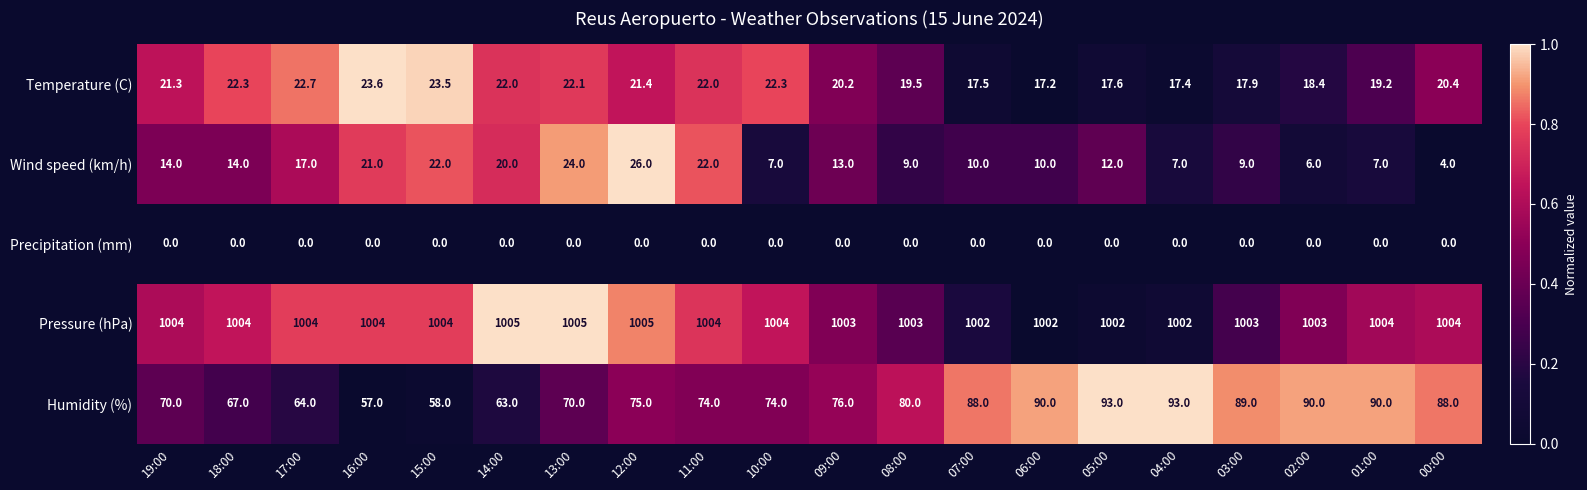

Rank the series at 12:00 from highest to lowest value.

Pressure (hPa), Humidity (%), Wind speed (km/h), Temperature (C), Precipitation (mm)